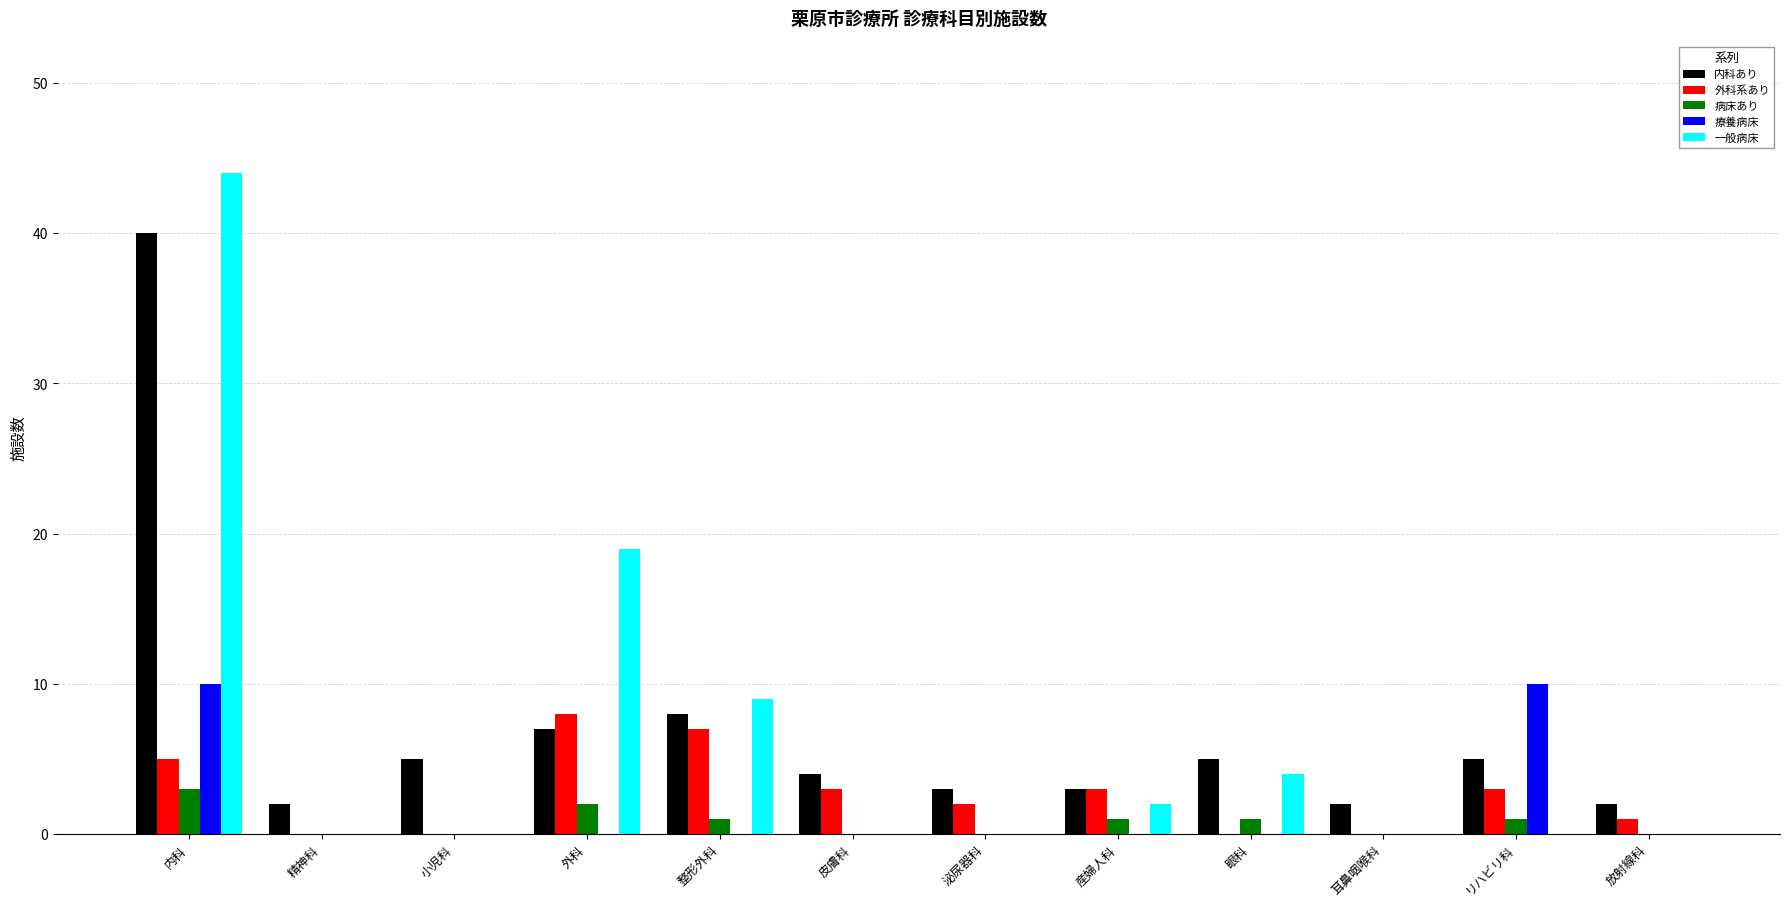

Reading right to left, extract all data points from this chart.

内科あり: 2	5	2	5	3	3	4	8	7	5	2	40
外科系あり: 1	3	0	0	3	2	3	7	8	0	0	5
病床あり: 0	1	0	1	1	0	0	1	2	0	0	3
療養病床: 0	10	0	0	0	0	0	0	0	0	0	10
一般病床: 0	0	0	4	2	0	0	9	19	0	0	44